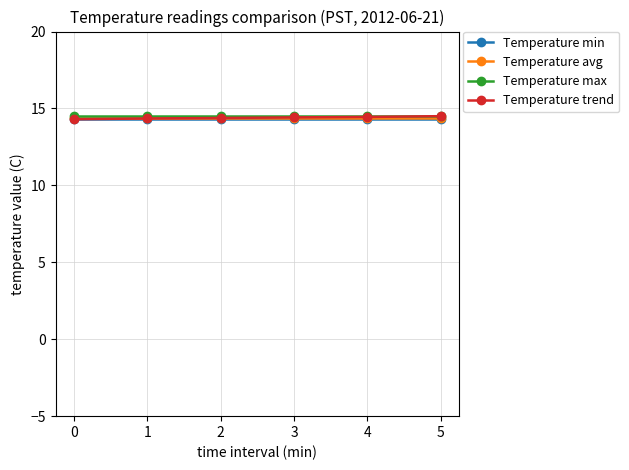

True or false: Temperature trend has more than 2 points higher than both neighbors.

False